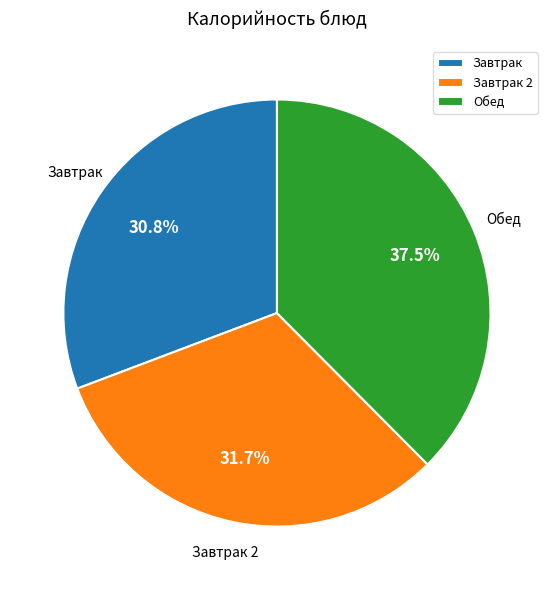

Is there any slice that represents more than half of the pie?

No